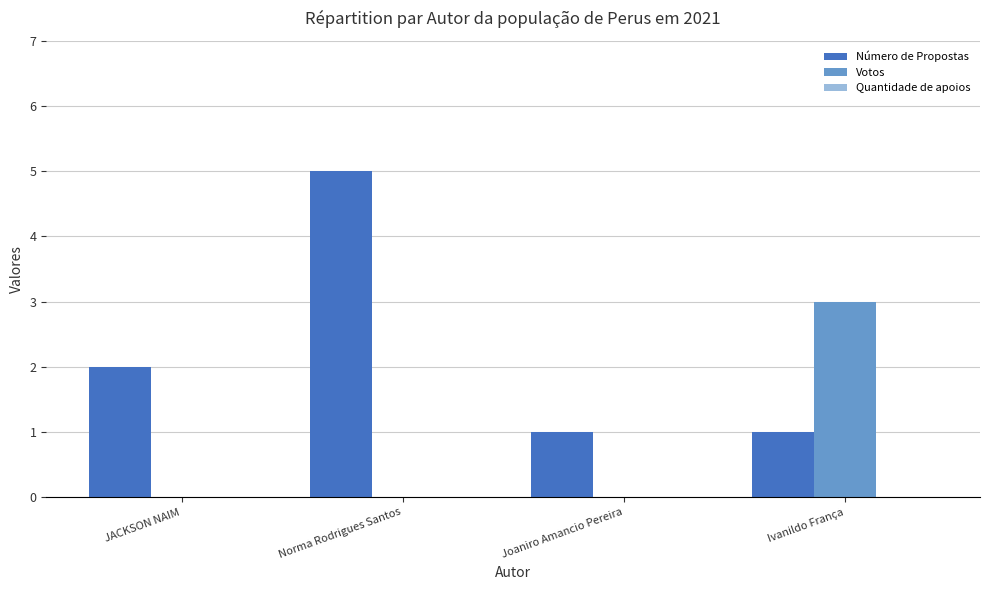

The Votos series shows 0 at Norma Rodrigues Santos. True or false?

True